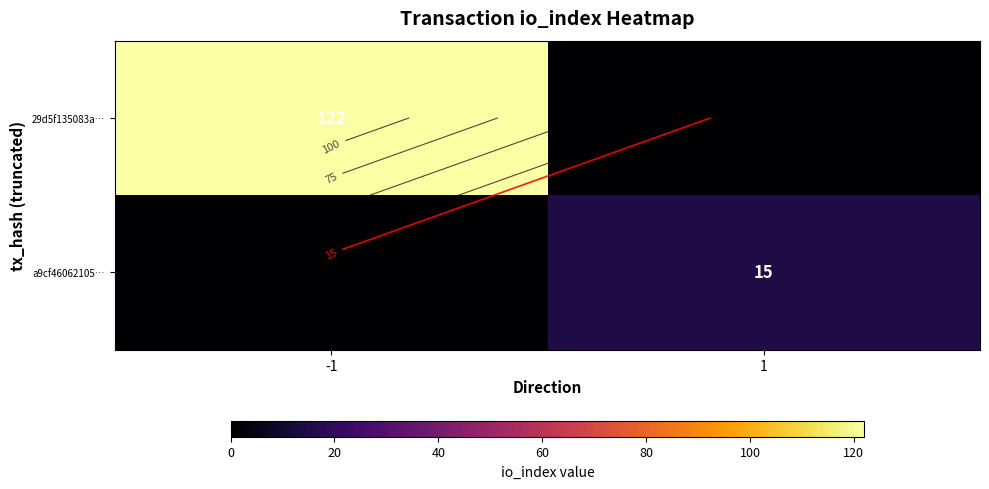

Count the number of data series in this chart.

2